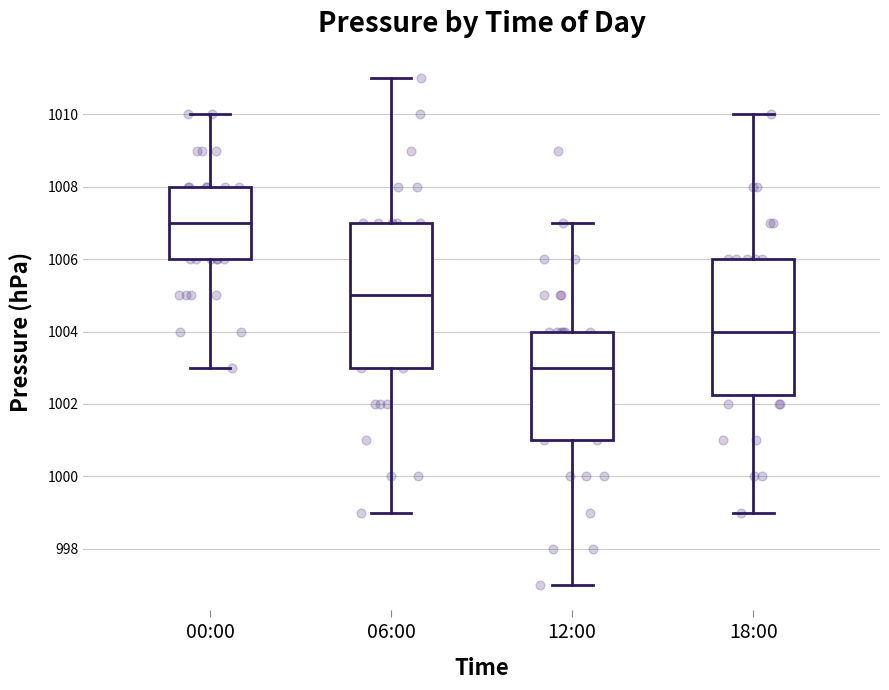

Reading left to right, read every box against the y-axis: the position of its median line, the range the box covers, and the ends of its whiskers. The values are not printed on the chart, so give them approximately, as read against the axis.

00:00: median 1007.0, box 1006.0 to 1008.0, whiskers 1003.0 to 1010.0
06:00: median 1005.0, box 1003.0 to 1007.0, whiskers 999.0 to 1011.0
12:00: median 1003.0, box 1001.0 to 1004.0, whiskers 997.0 to 1007.0
18:00: median 1004.0, box 1002.2 to 1006.0, whiskers 999.0 to 1010.0